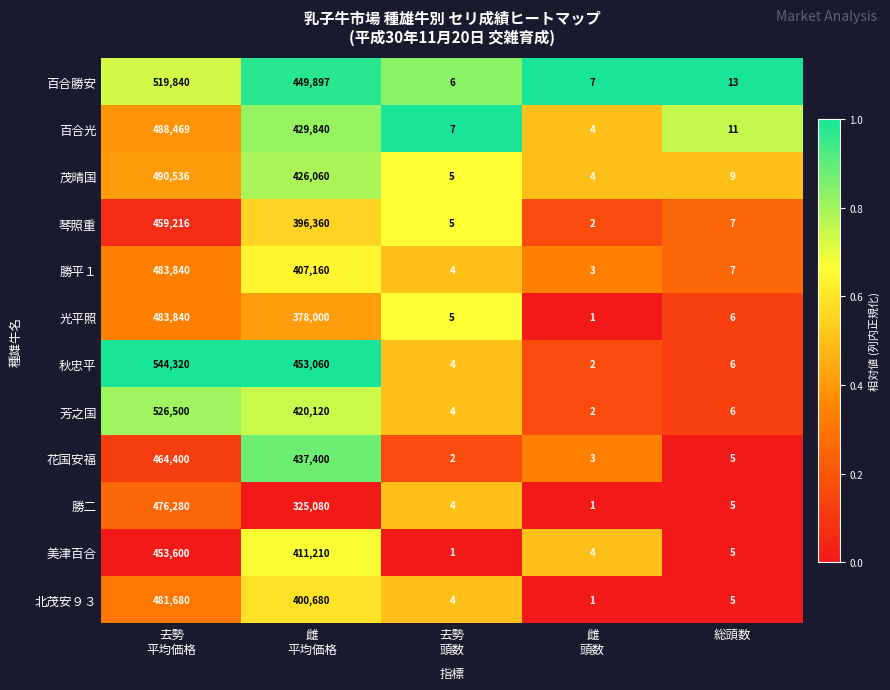

Is it true that 琴照重 equals 11 at 総頭数?

False